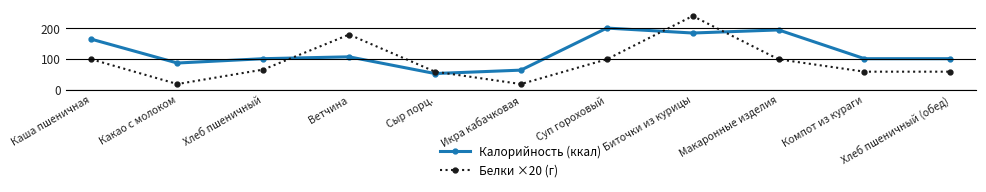

The Калорийность (ккал) series shows 21.0 at Хлеб пшеничный (обед). True or false?

False